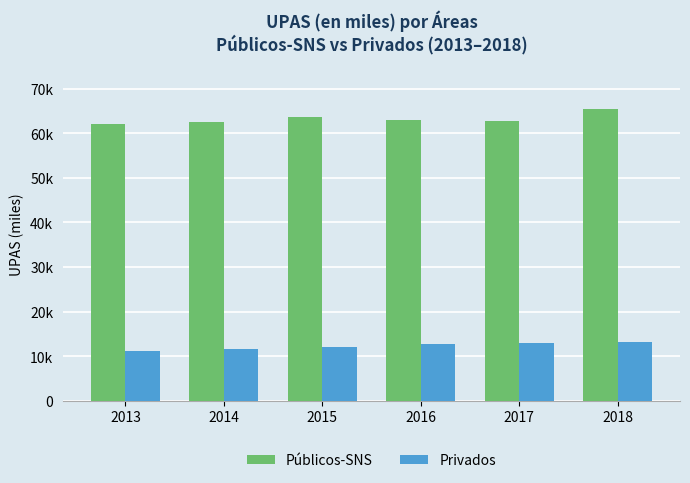

True or false: Públicos-SNS has a value of 84358.5 at 2016.

False